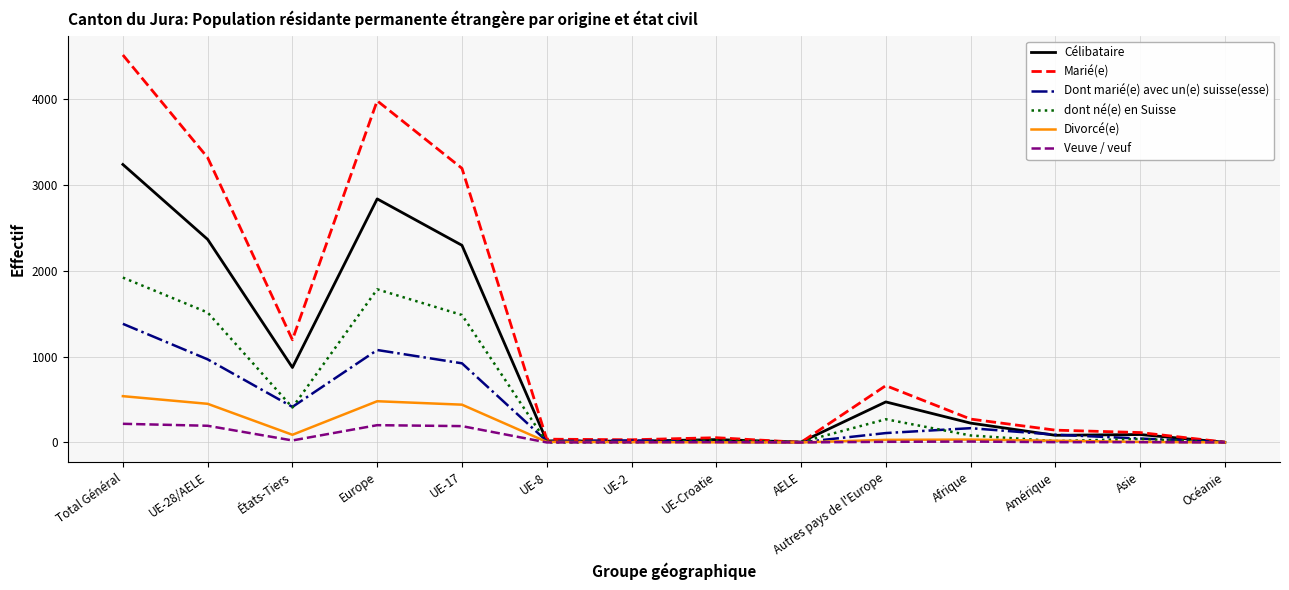

How many lines are shown in the chart?

6